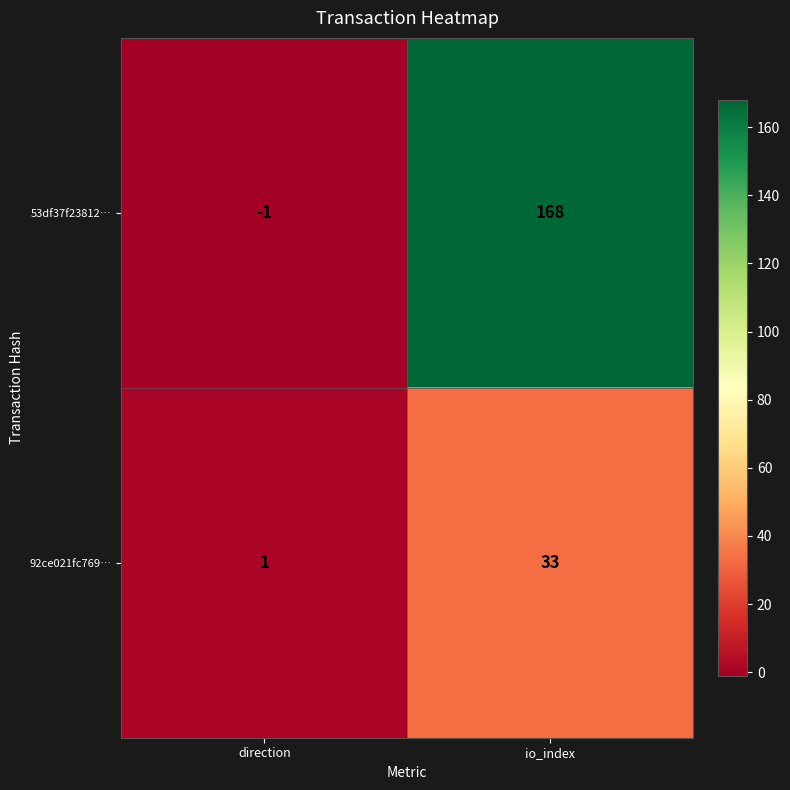

Reading right to left, transcribe all the data shown in this chart.

53df37f23812…: io_index=168	direction=-1
92ce021fc769…: io_index=33	direction=1